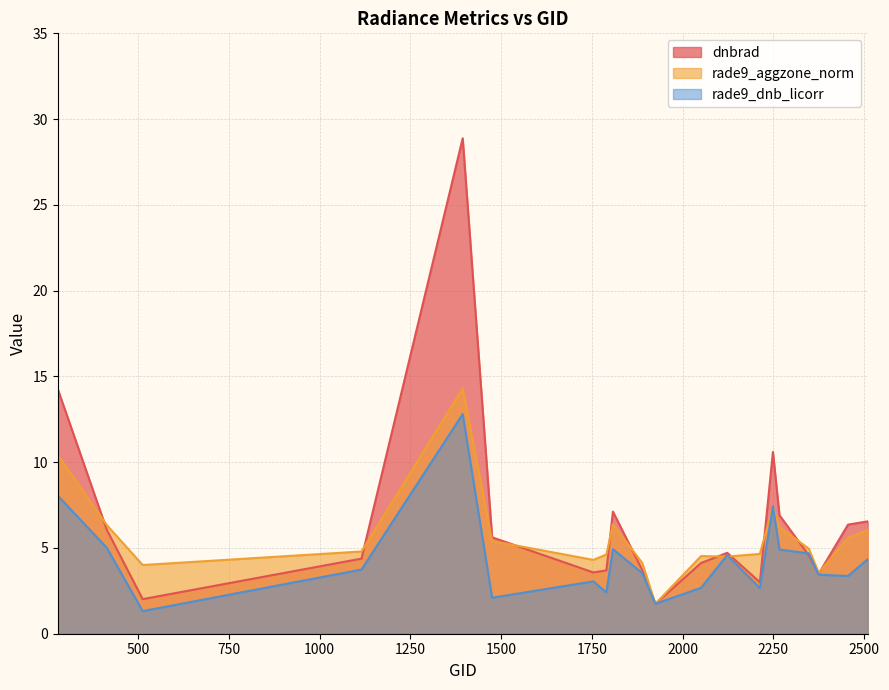

Which series has the widest spread of values?

dnbrad